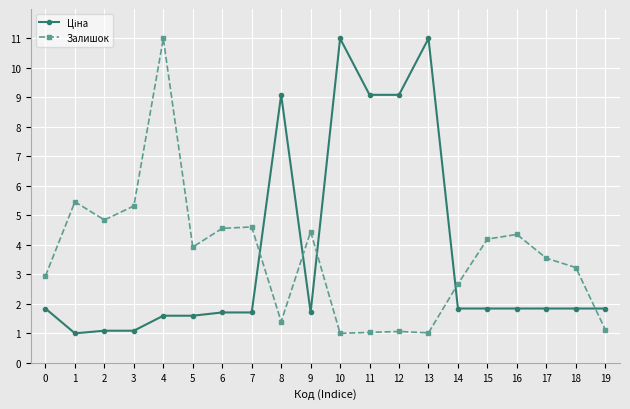

In Залишок, how many points are lower than both neighbors (excluding endpoints)?

5